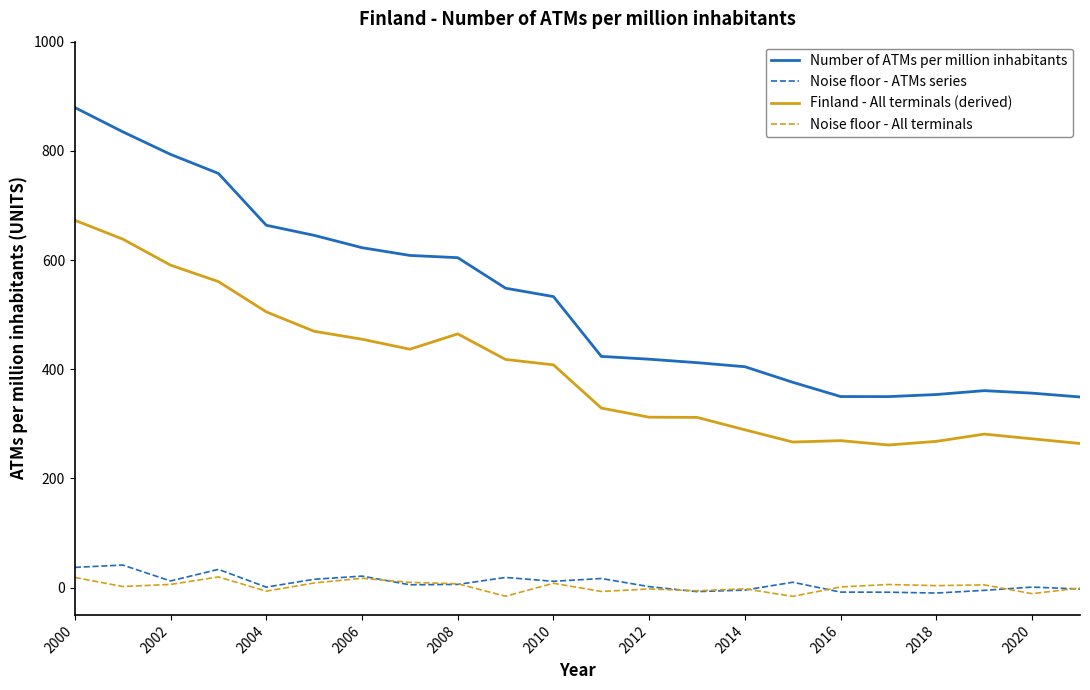

True or false: Noise floor - ATMs series and Number of ATMs per million inhabitants cross at least once.

False